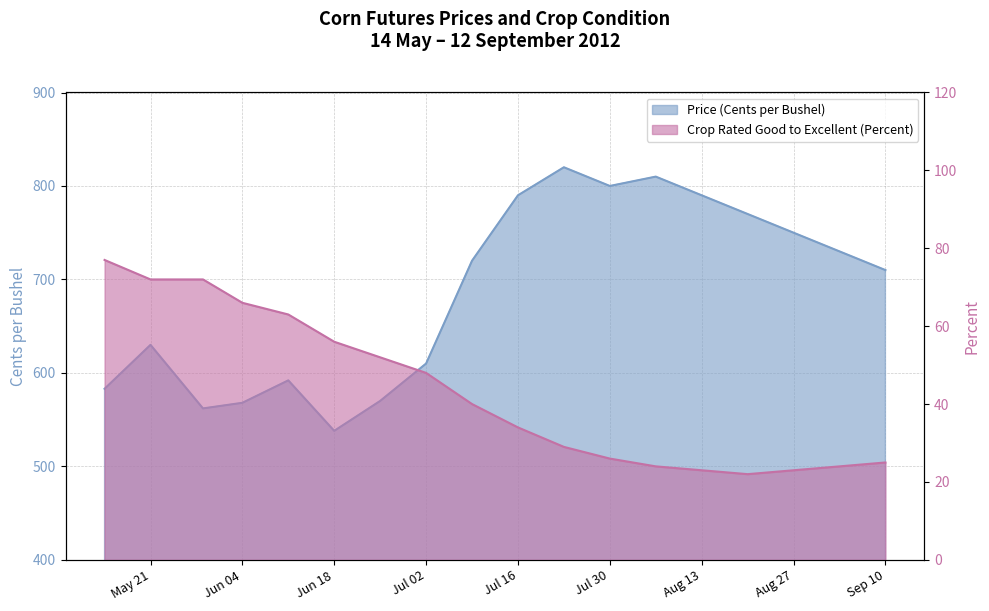

Is it true that Price (Cents per Bushel) equals 583 at 2012-05-14?

True